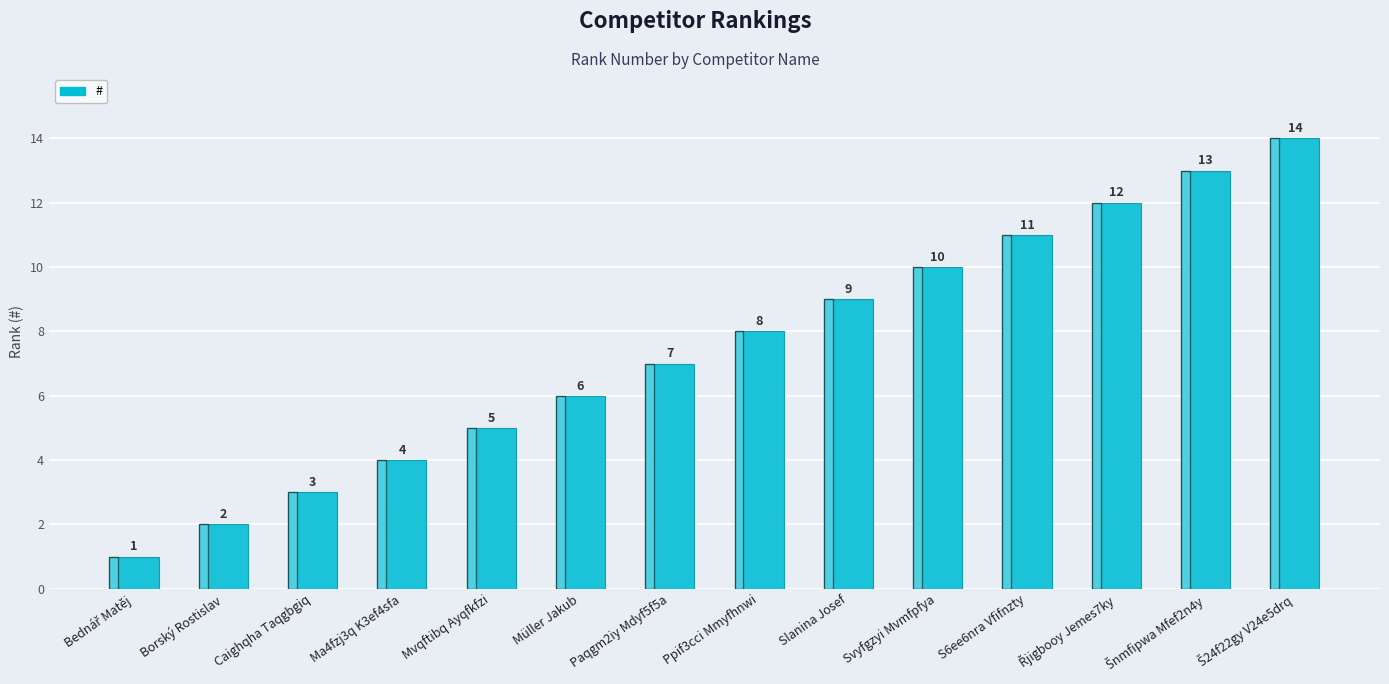

Read the value at Paqgm2iy Mdyf5f5a.

7